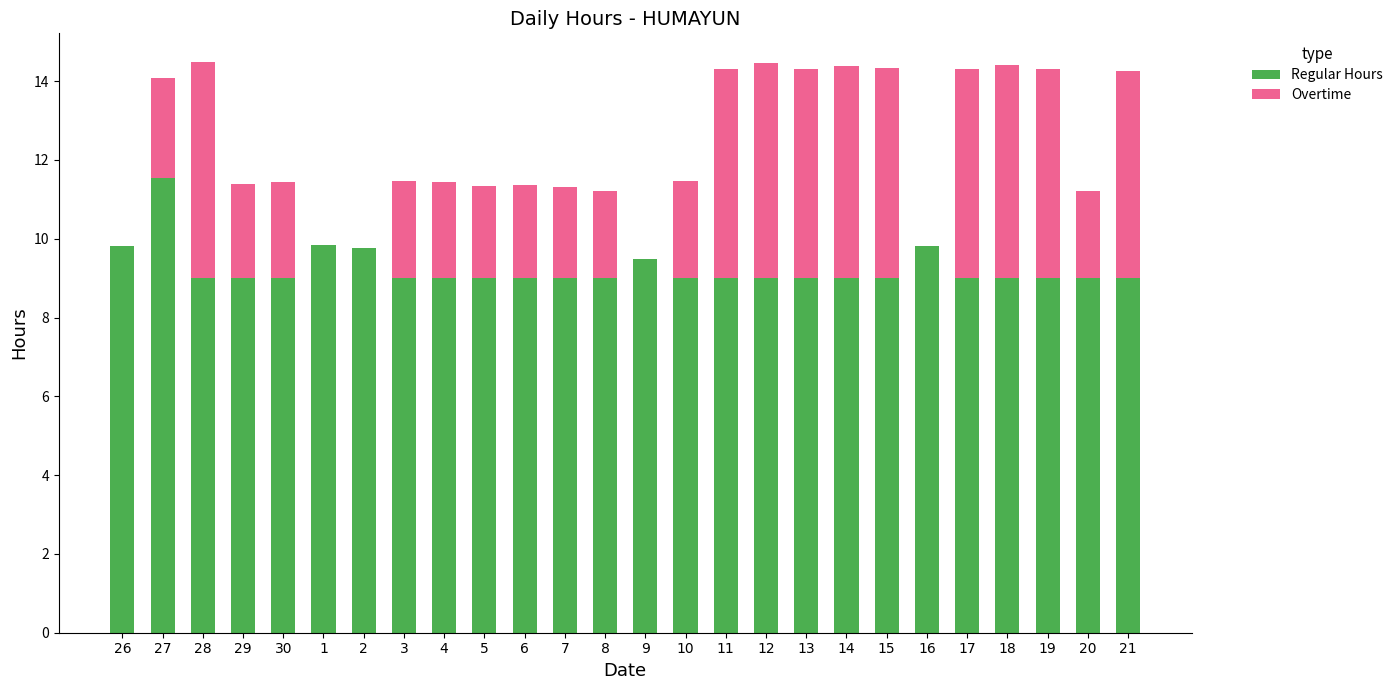

The value of Regular Hours at 28 is 2.6. True or false?

False